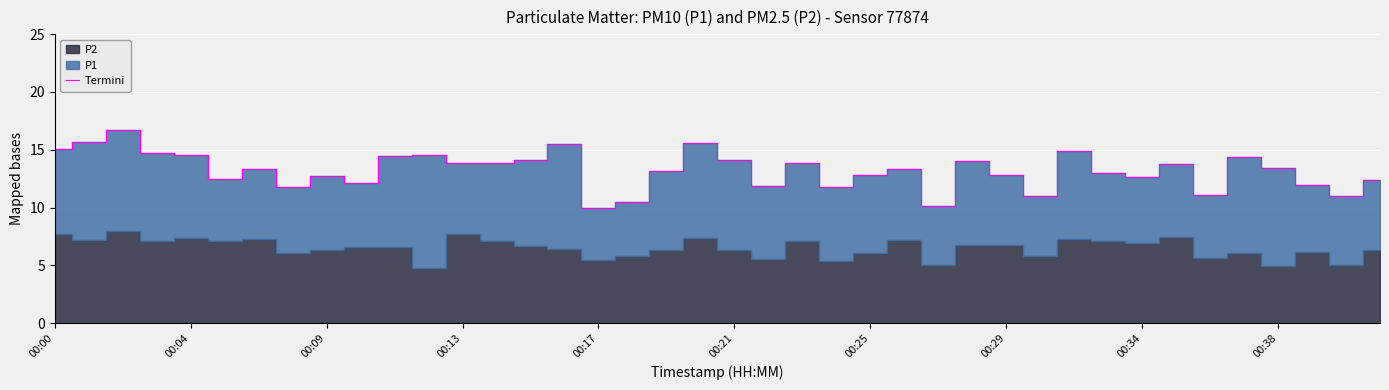

What is the maximum value shown in the chart?

16.7